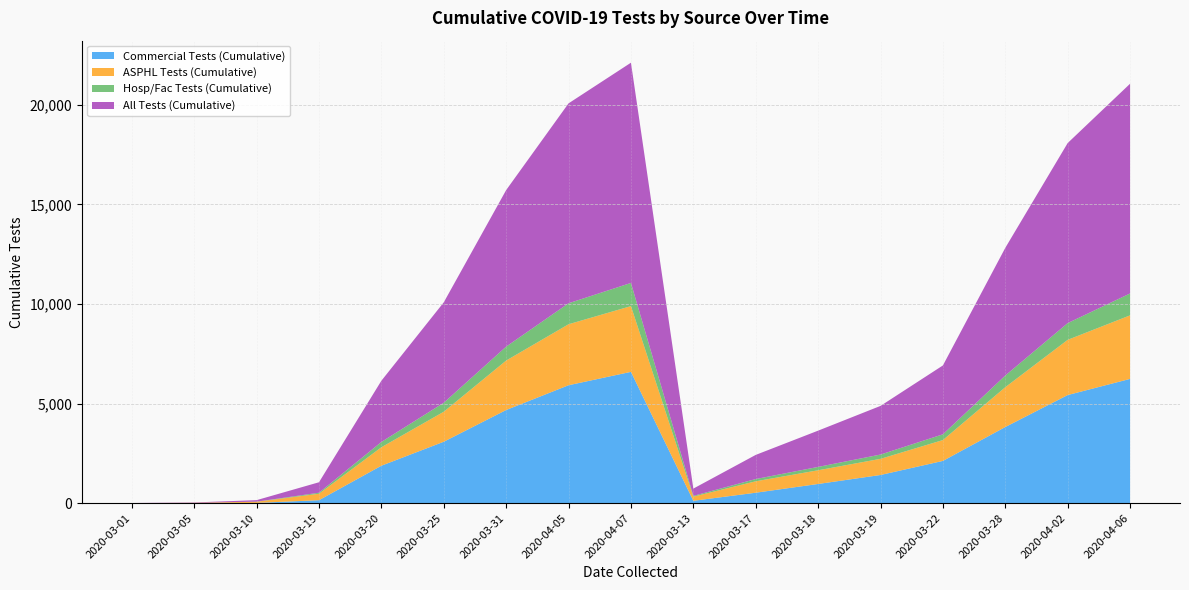

Reading left to right, extract all data points from this chart.

Commercial Tests (Cumulative): 0	2	13	149	1881	3085	4678	5922	6594	119	525	964	1415	2122	3824	5429	6240
ASPHL Tests (Cumulative): 4	14	57	324	926	1506	2483	3062	3301	209	573	688	811	1047	1999	2772	3191
Hosp/Fac Tests (Cumulative): 0	2	6	52	267	452	700	1054	1164	38	114	169	216	289	588	841	1100
All Tests (Cumulative): 4	18	76	525	3074	5043	7861	10038	11059	366	1212	1821	2442	3458	6411	9042	10531